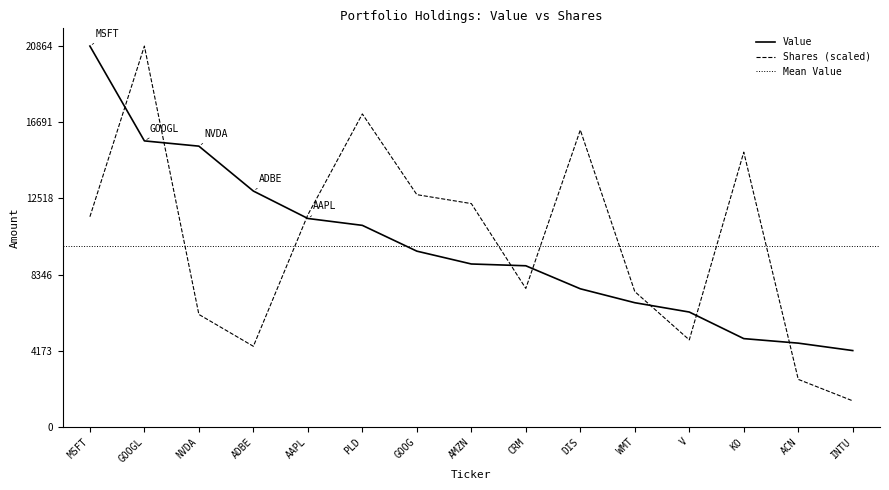

The Shares or principal amount series shows 27184.0 at DIS. True or false?

False